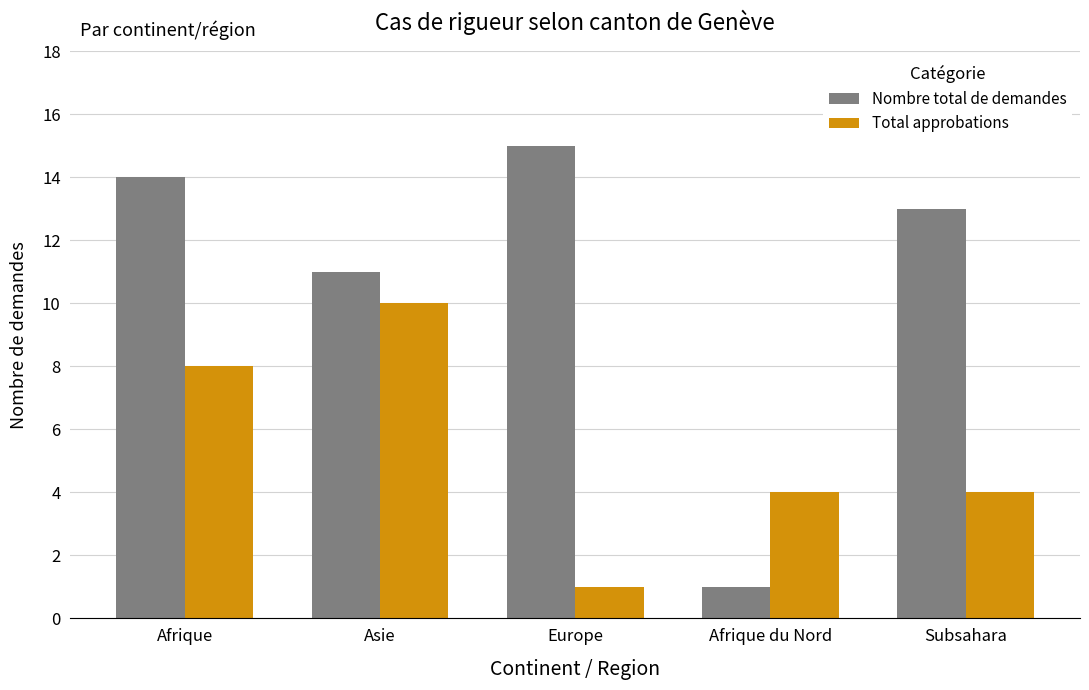

The Nombre total de demandes series shows 14 at Afrique. True or false?

True